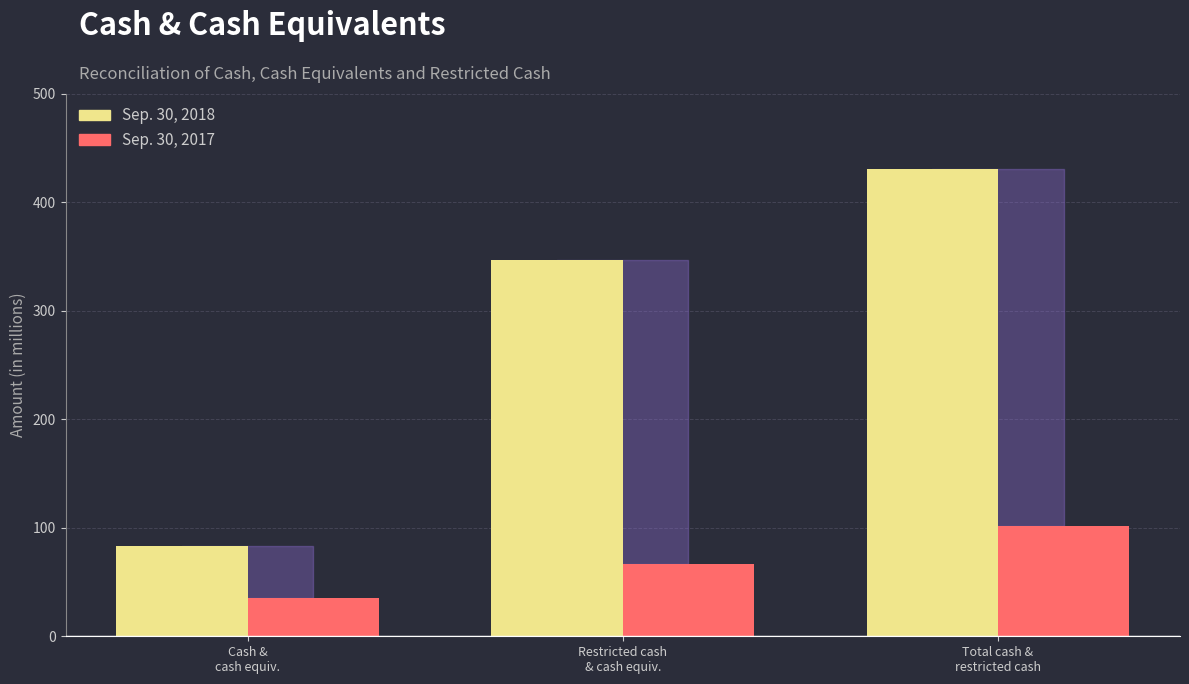

The Sep. 30, 2018 series shows 215 at Restricted cash
& cash equiv.. True or false?

False